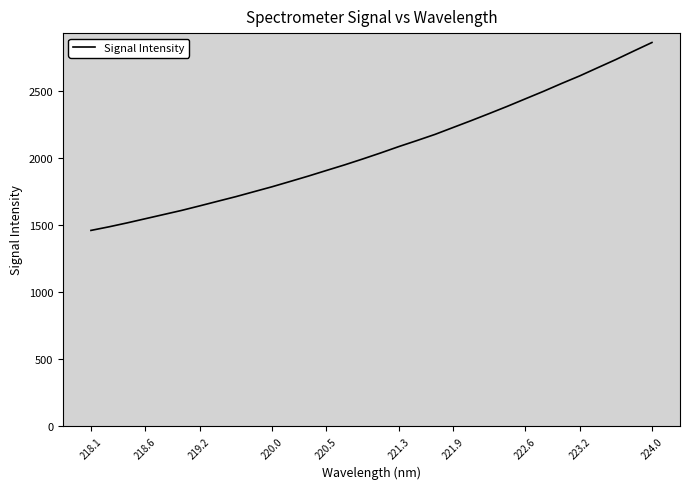

What is the sum of all values?

66031.9